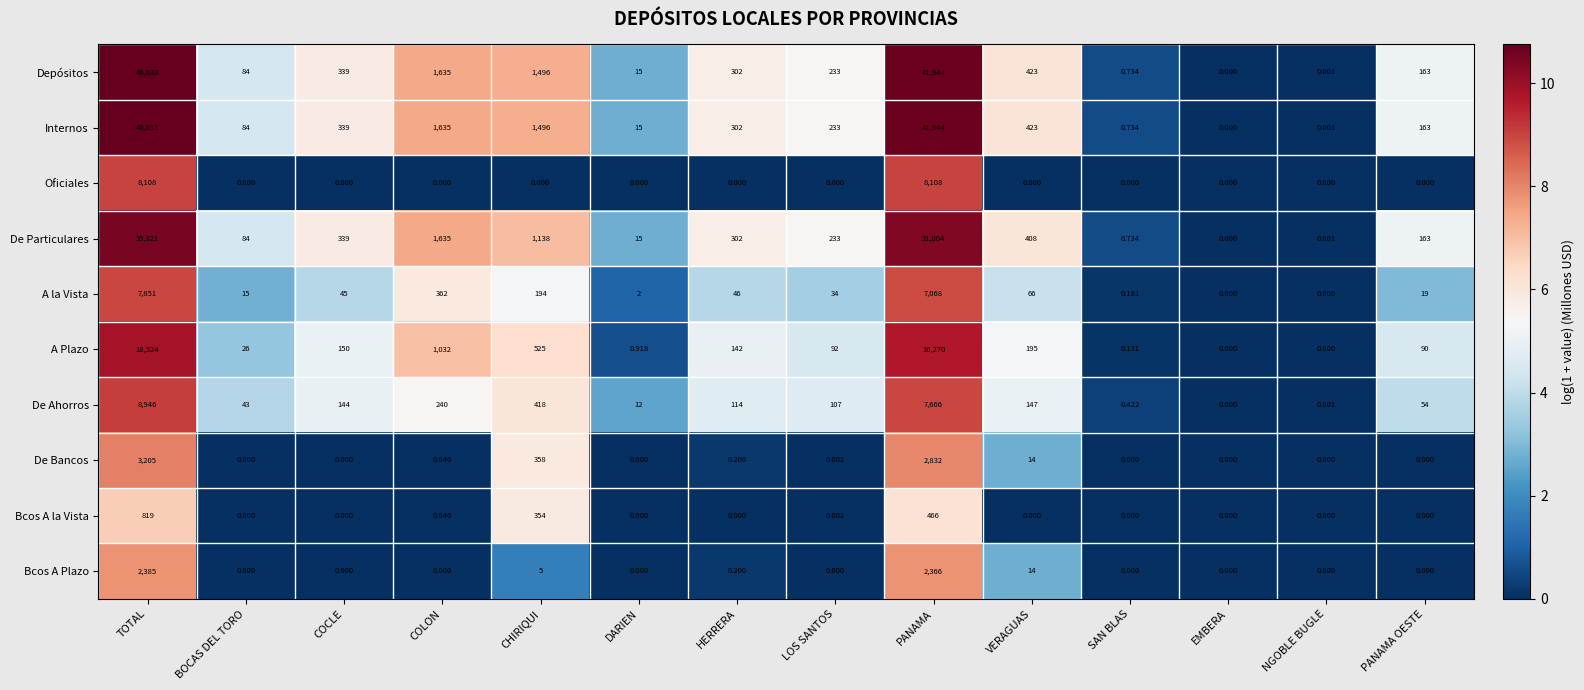

At which label is Internos closest to 23316?

PANAMA